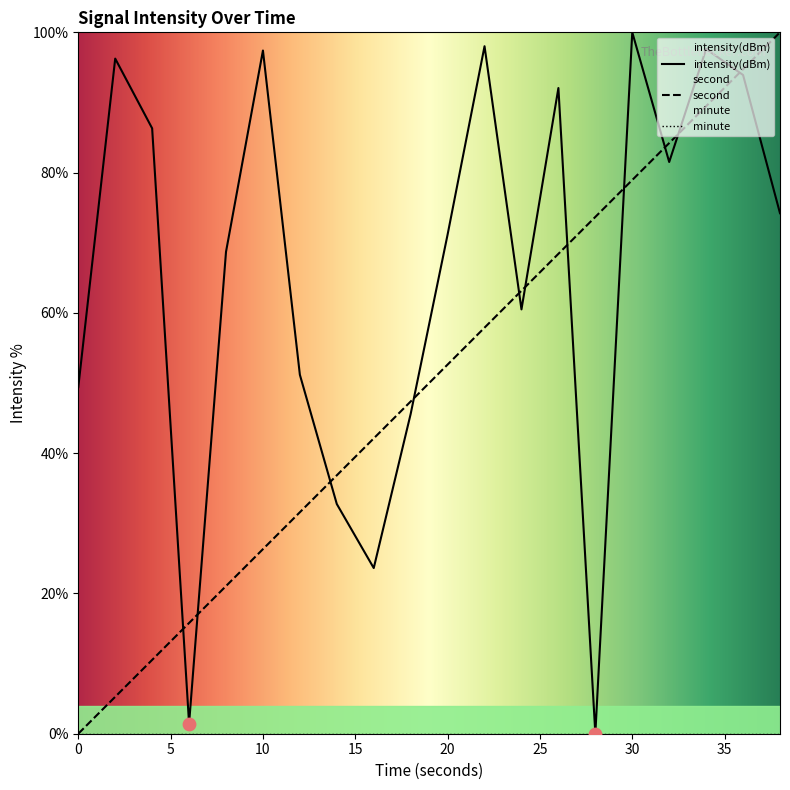

Which series contains the lowest Y value?

second